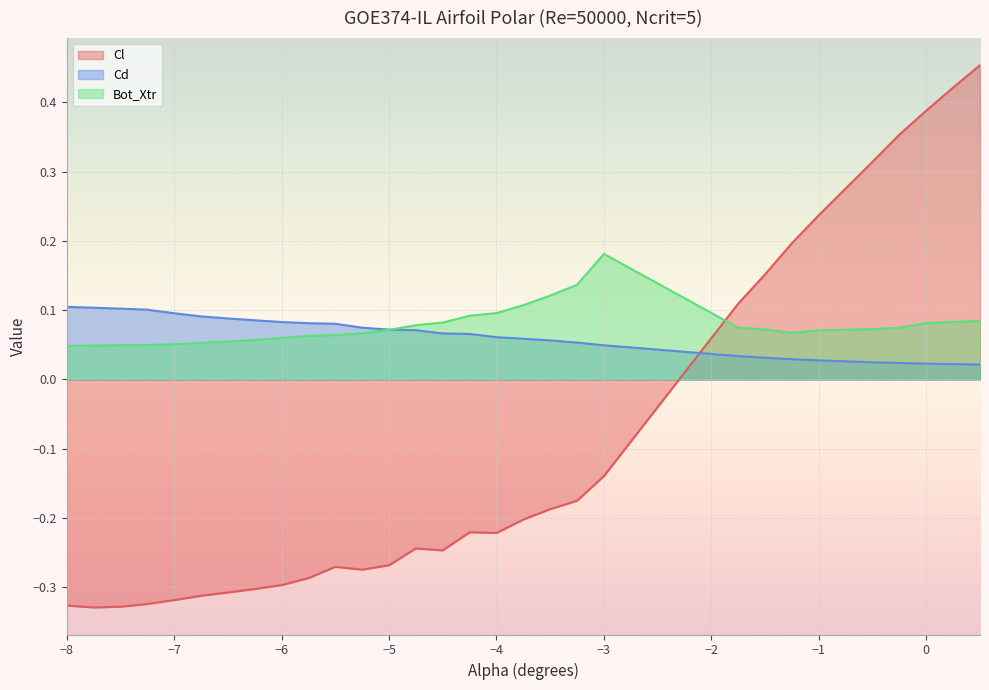

How many lines are shown in the chart?

3